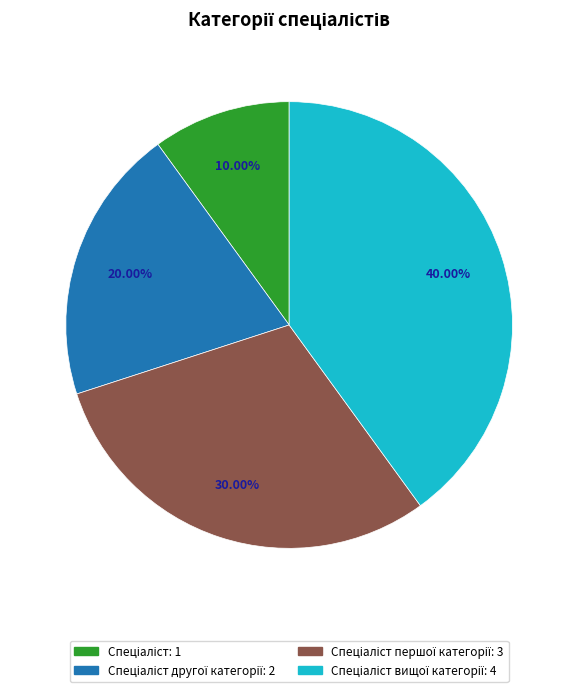

Is there any slice that represents more than half of the pie?

No